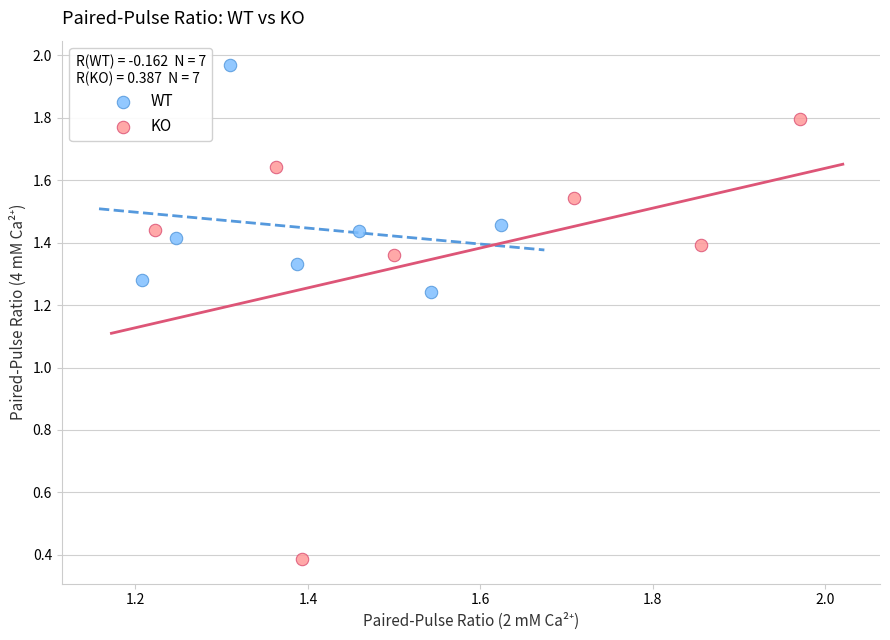

Which series has the largest Y range (max minus min)?

KO